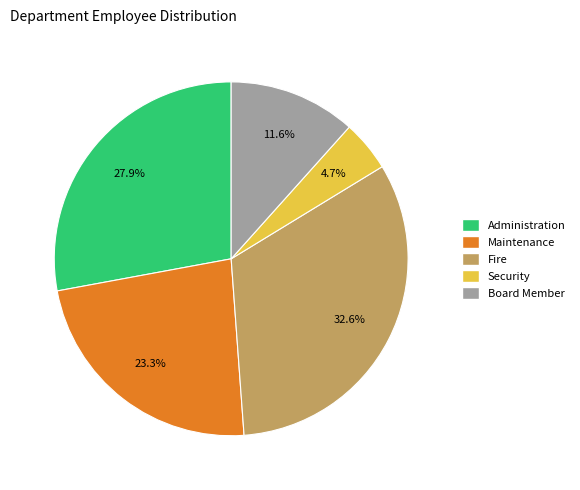

What is the smallest slice in the pie chart?

Security